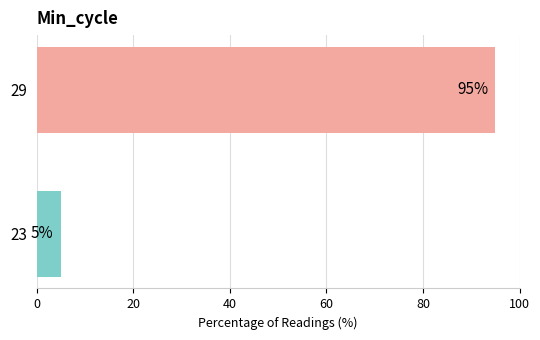

Are the bars horizontal?

Yes